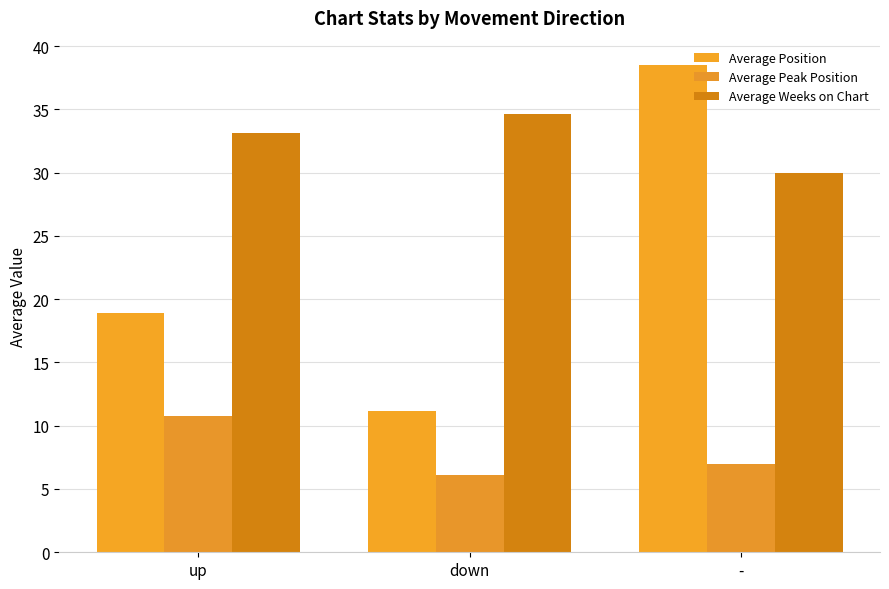

What is the difference between the maximum and minimum values in the Average Position series?

27.3